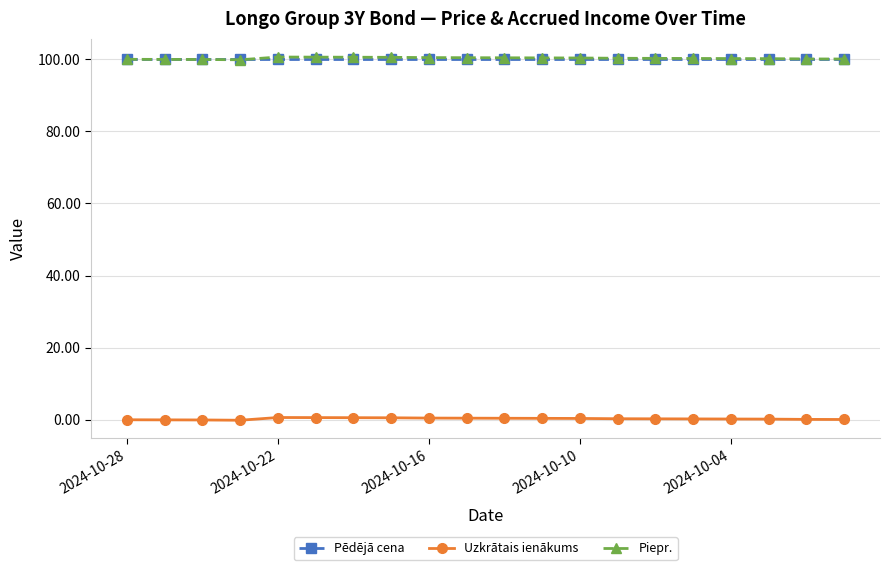

What is the greatest value displayed?

100.6